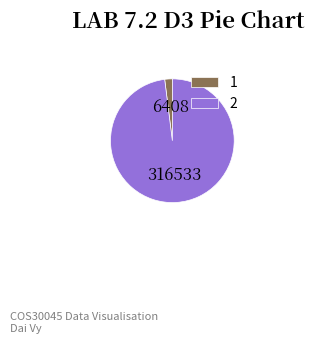

Do 1 and 2 together represent more than half of the pie?

Yes